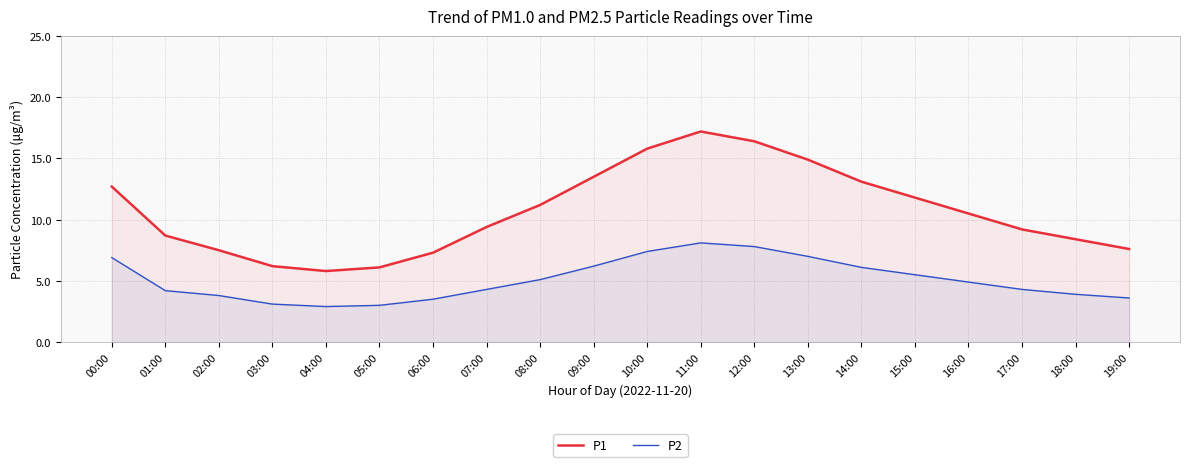

Which category has the lowest value in the P2 series?

04:00